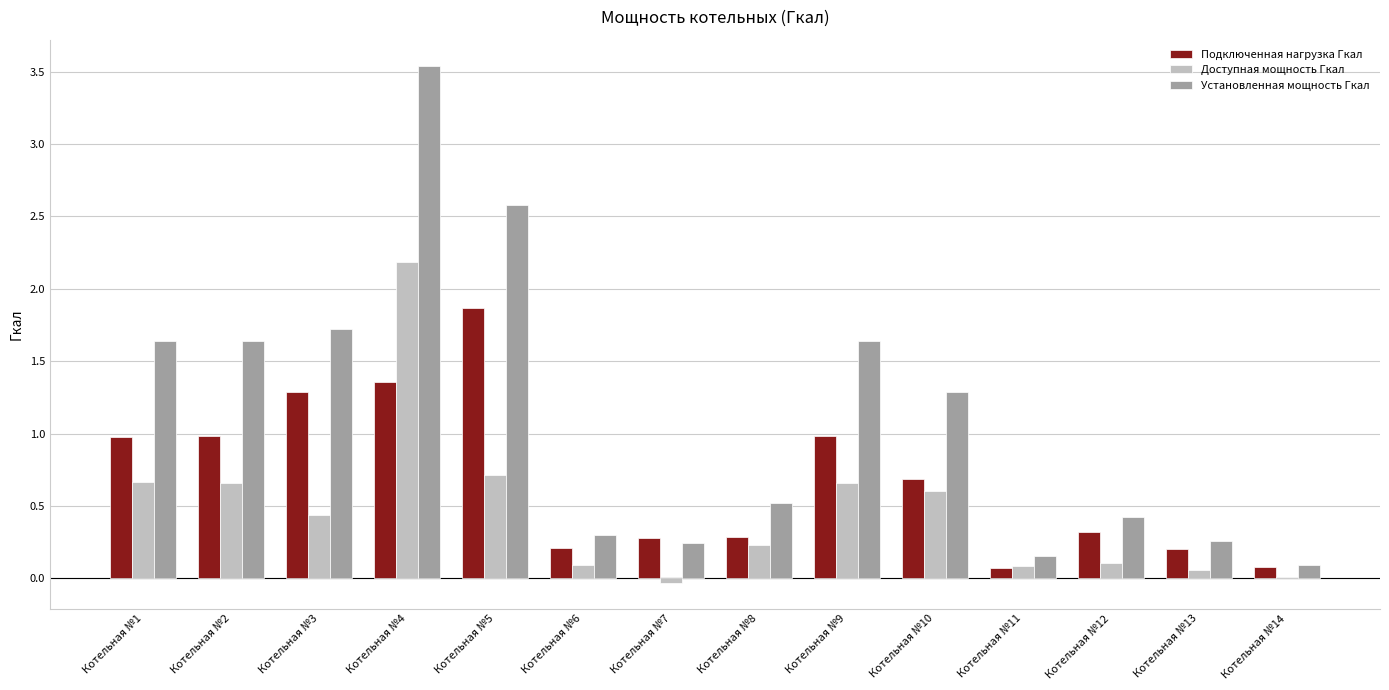

What are all the series names shown in the legend?

Подключенная нагрузка Гкал, Доступная мощность Гкал, Установленная мощность Гкал